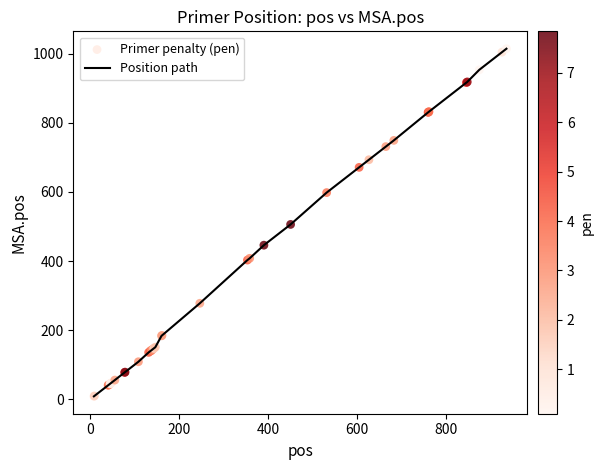

What is the difference between the maximum and minimum values?

1005